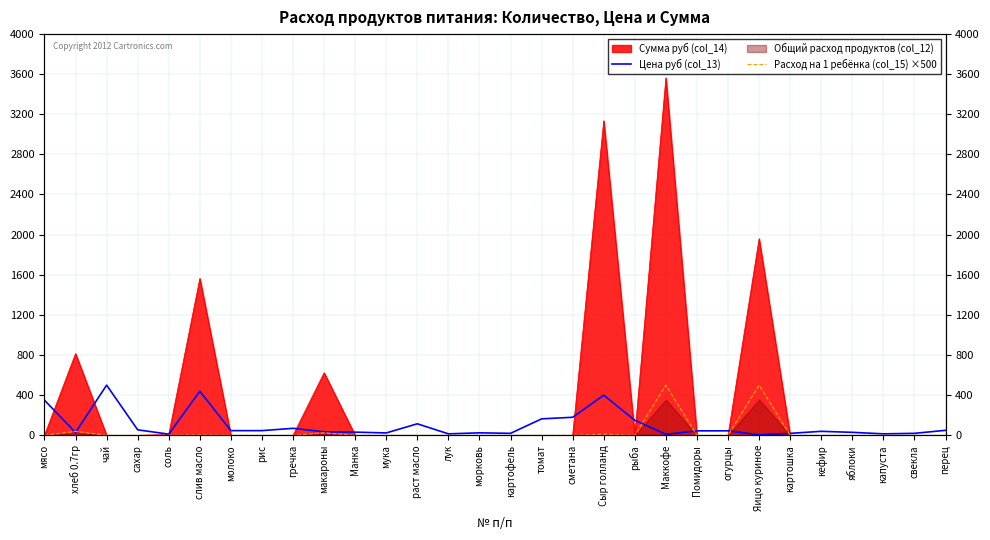

The value of Расход на 1 ребёнка (col_15) ×500 at рис is 0.0. True or false?

True